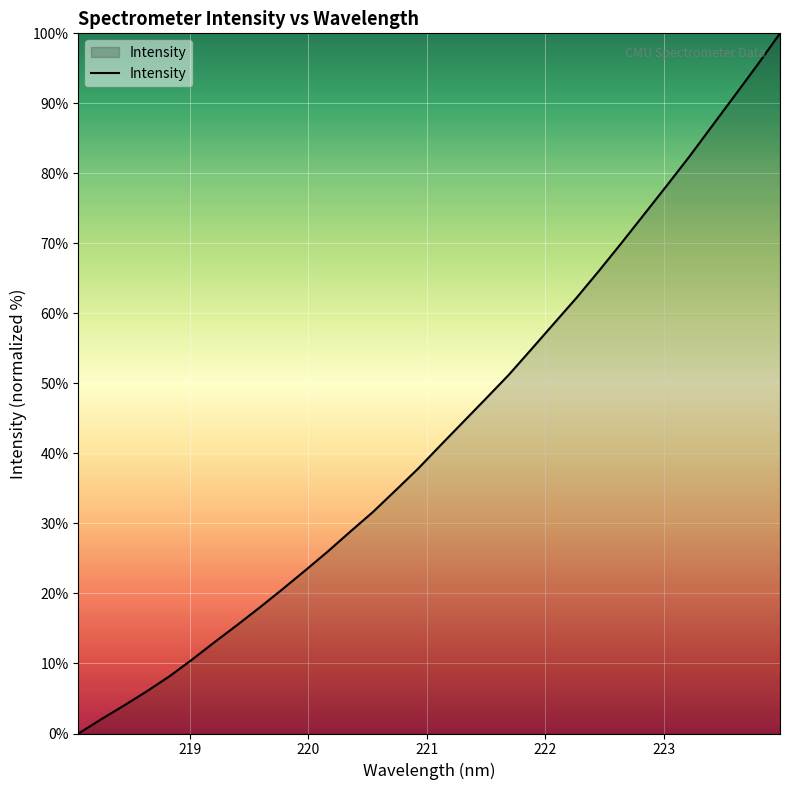

What is the greatest value displayed?

100.0